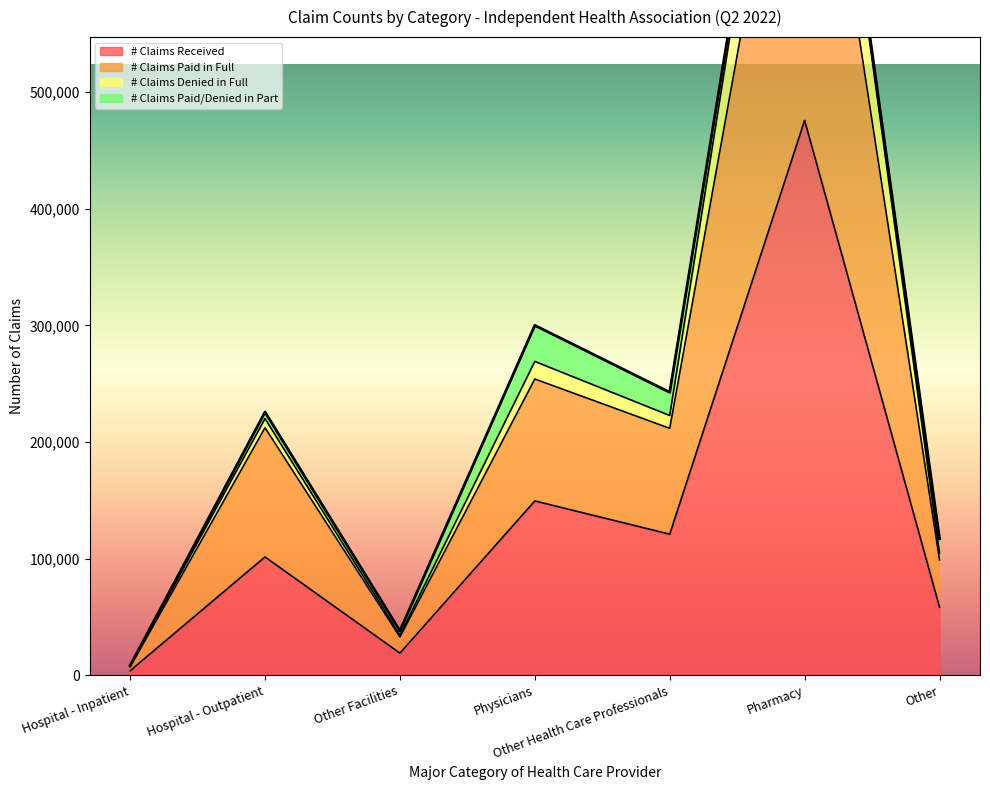

Does the chart have visible grid lines?

No